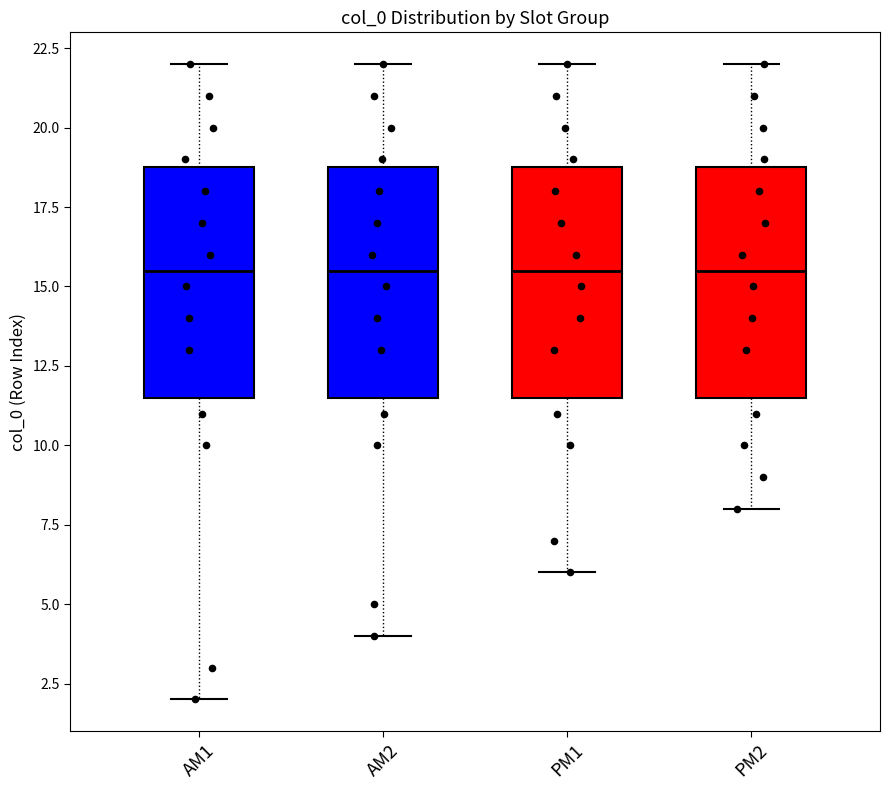

Reading left to right, transcribe this box plot: for each box, give where its median line is, the range the box spans, and where its two whiskers end, as read against the y-axis. The values are not printed on the chart, so give them approximately, as read against the axis.

AM1: median 15.5, box 11.5 to 19.0, whiskers 2.0 to 22.0
AM2: median 15.5, box 11.5 to 19.0, whiskers 4.0 to 22.0
PM1: median 15.5, box 11.5 to 19.0, whiskers 6.0 to 22.0
PM2: median 15.5, box 11.5 to 19.0, whiskers 8.0 to 22.0